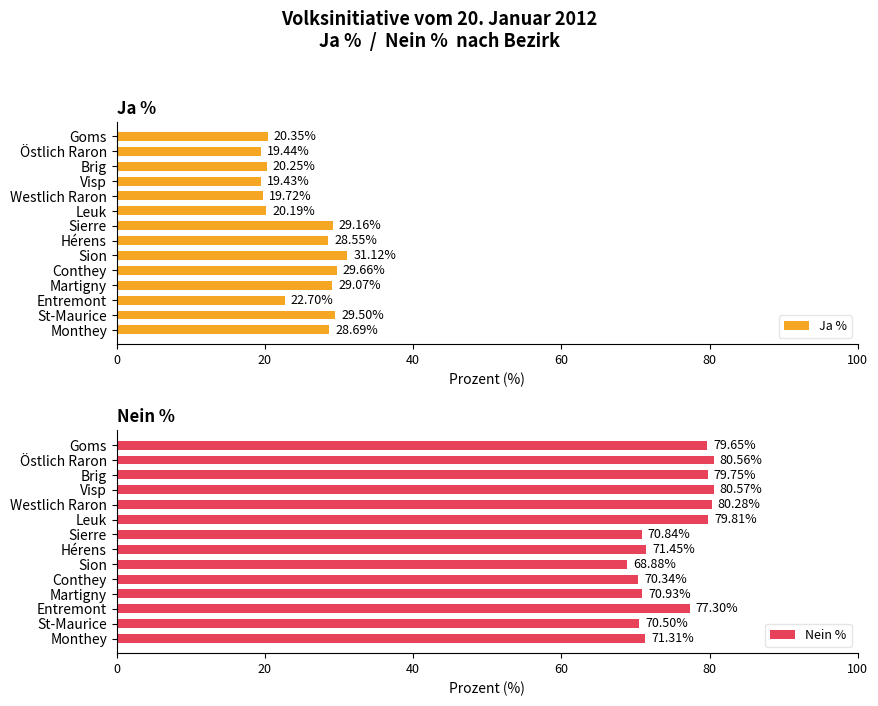

At which label does Nein % reach its peak?

Visp